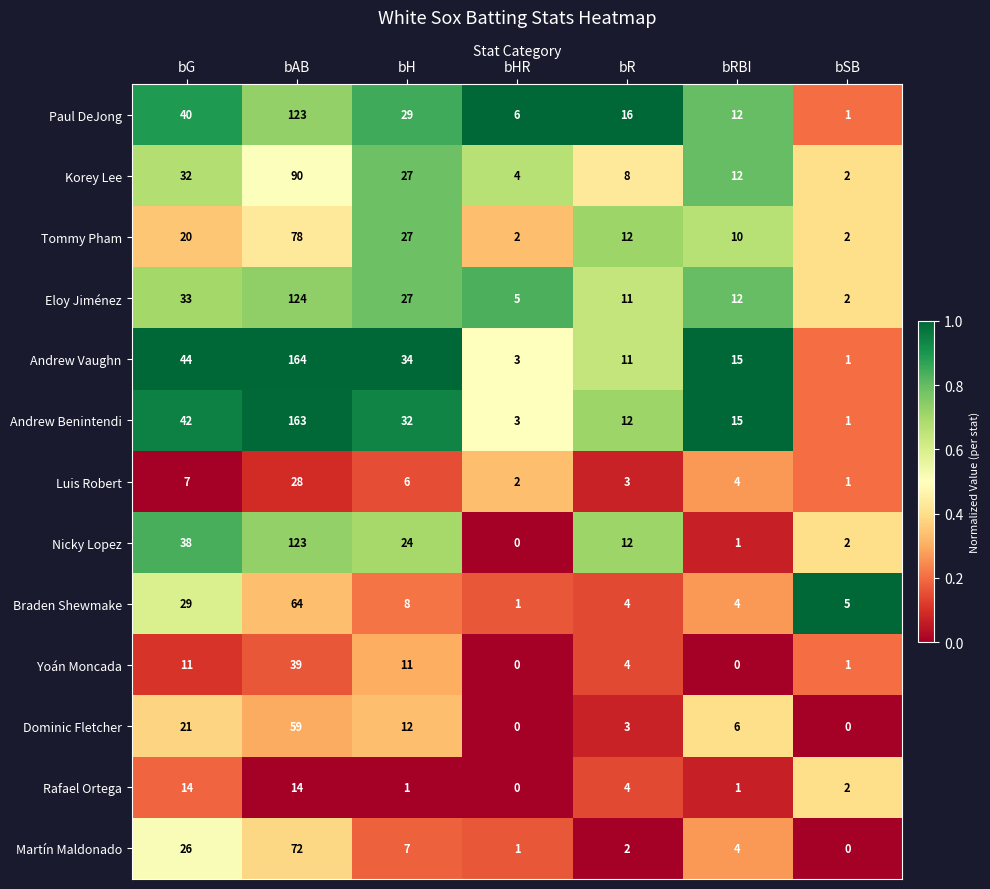

Which series has the largest total across all categories?

Andrew Vaughn